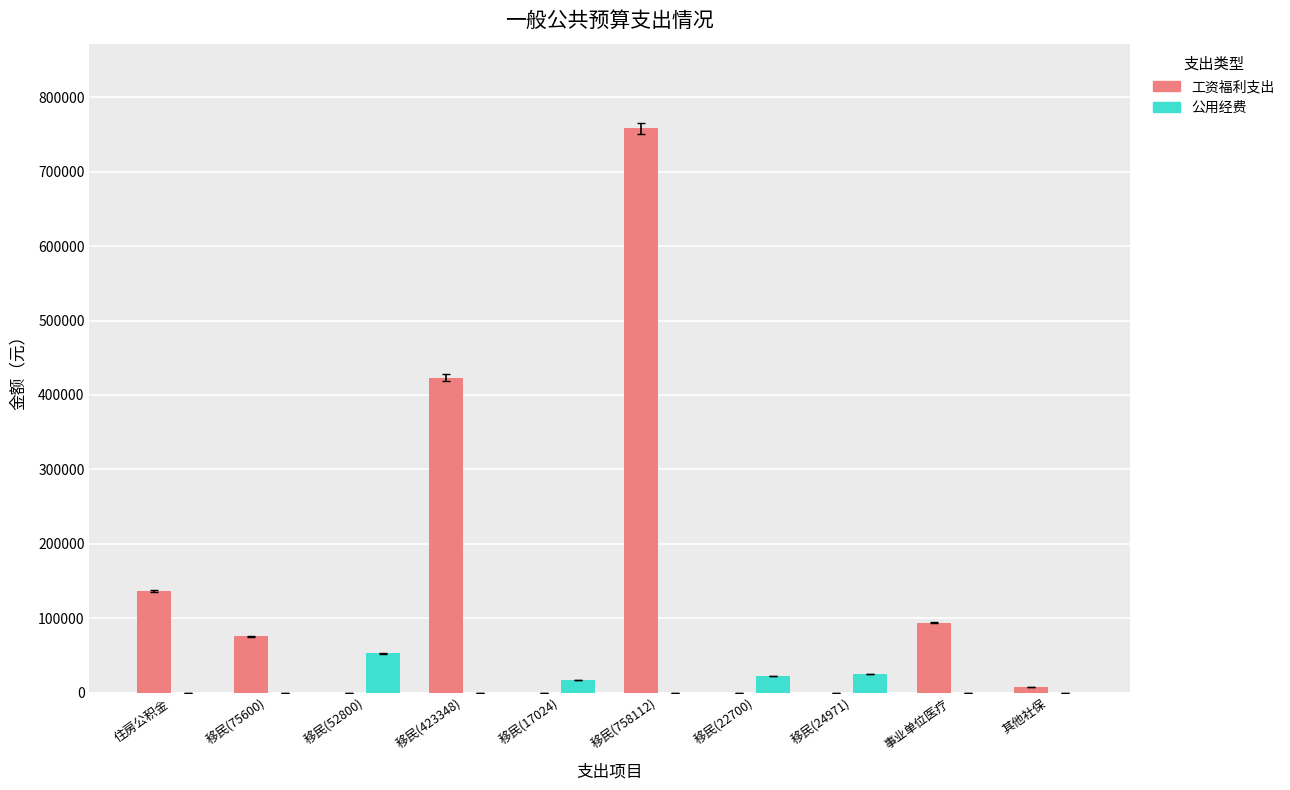

True or false: 工资福利支出 has a value of -275663 at 移民(52800).

False